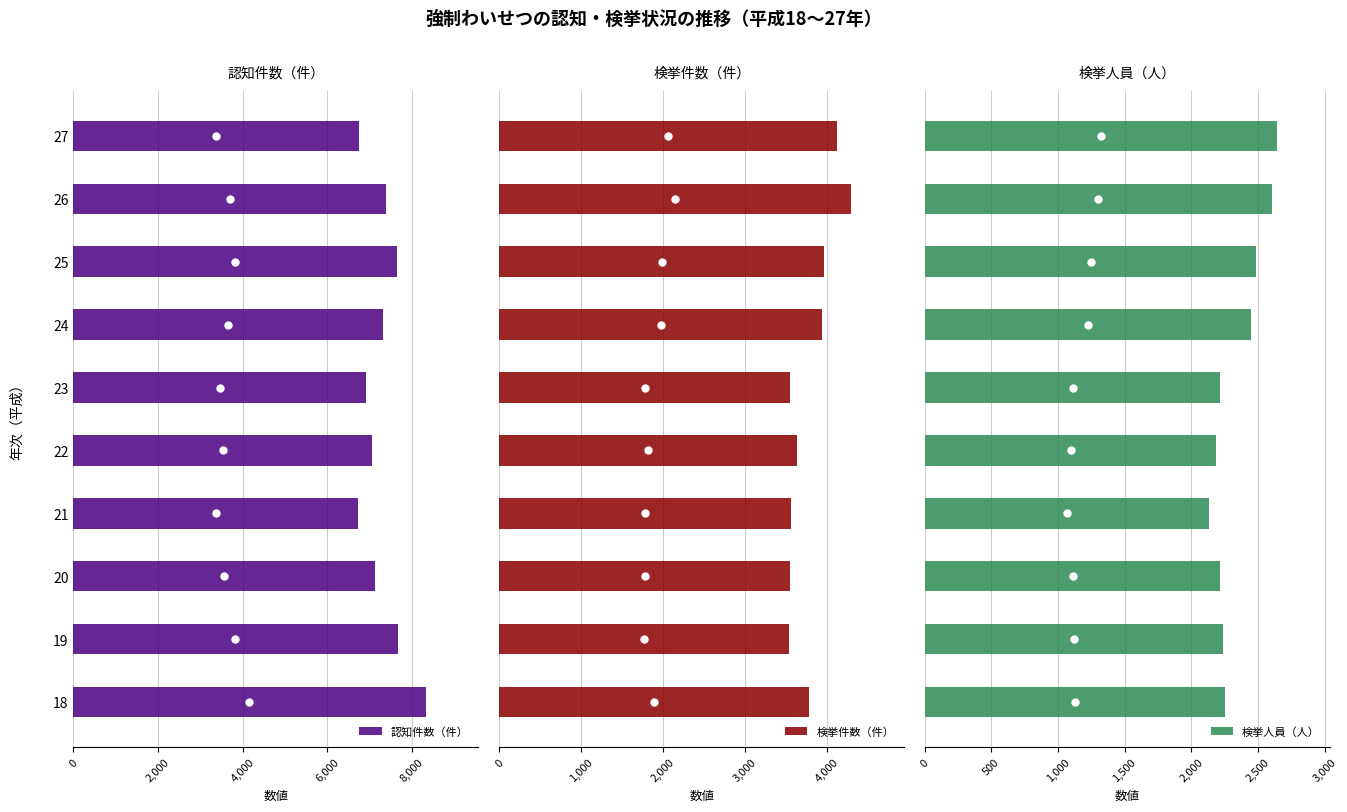

What is the greatest value displayed?

8326